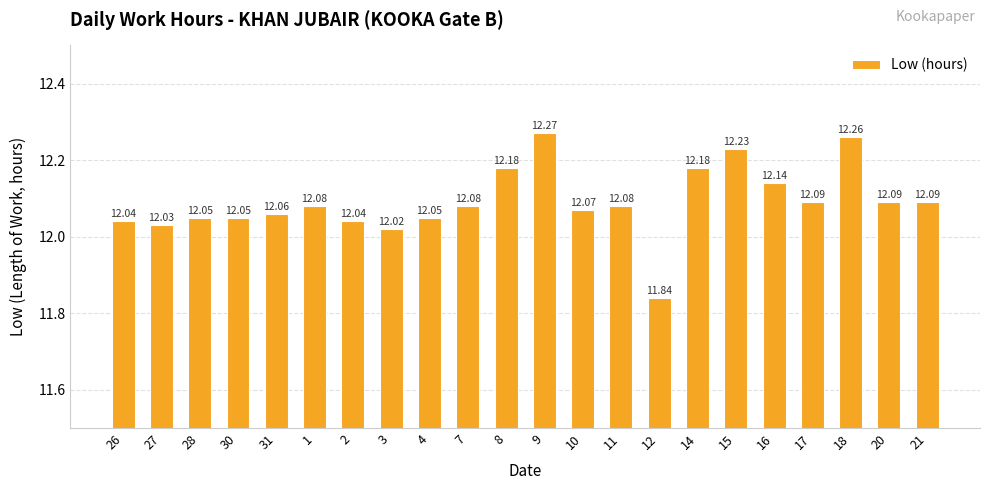

How many values exceed 12?

21